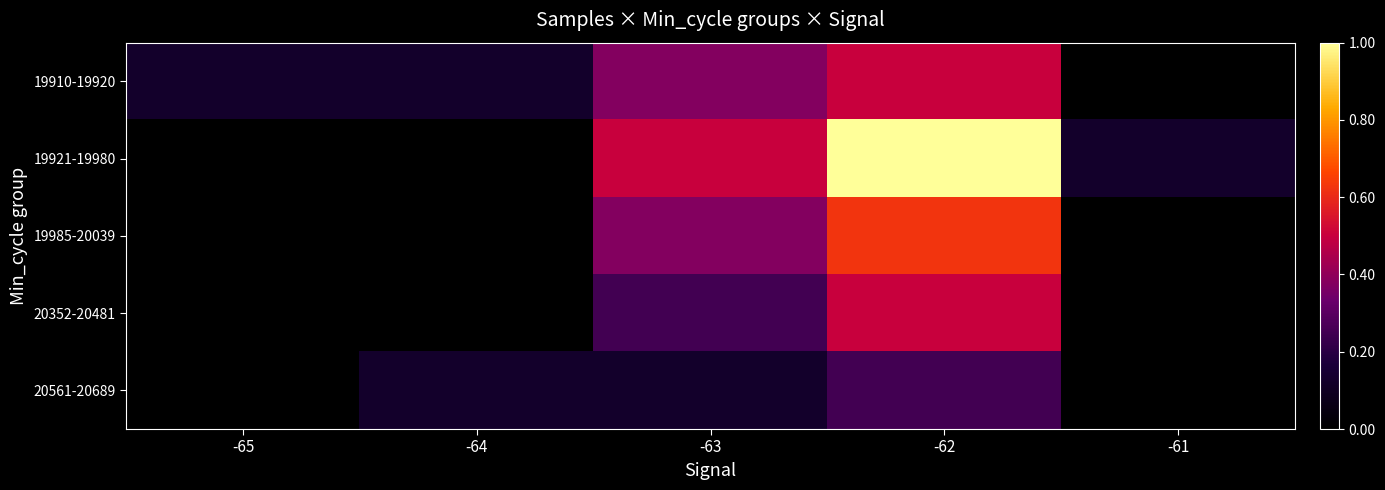

Which label corresponds to the largest value in the chart?

-62